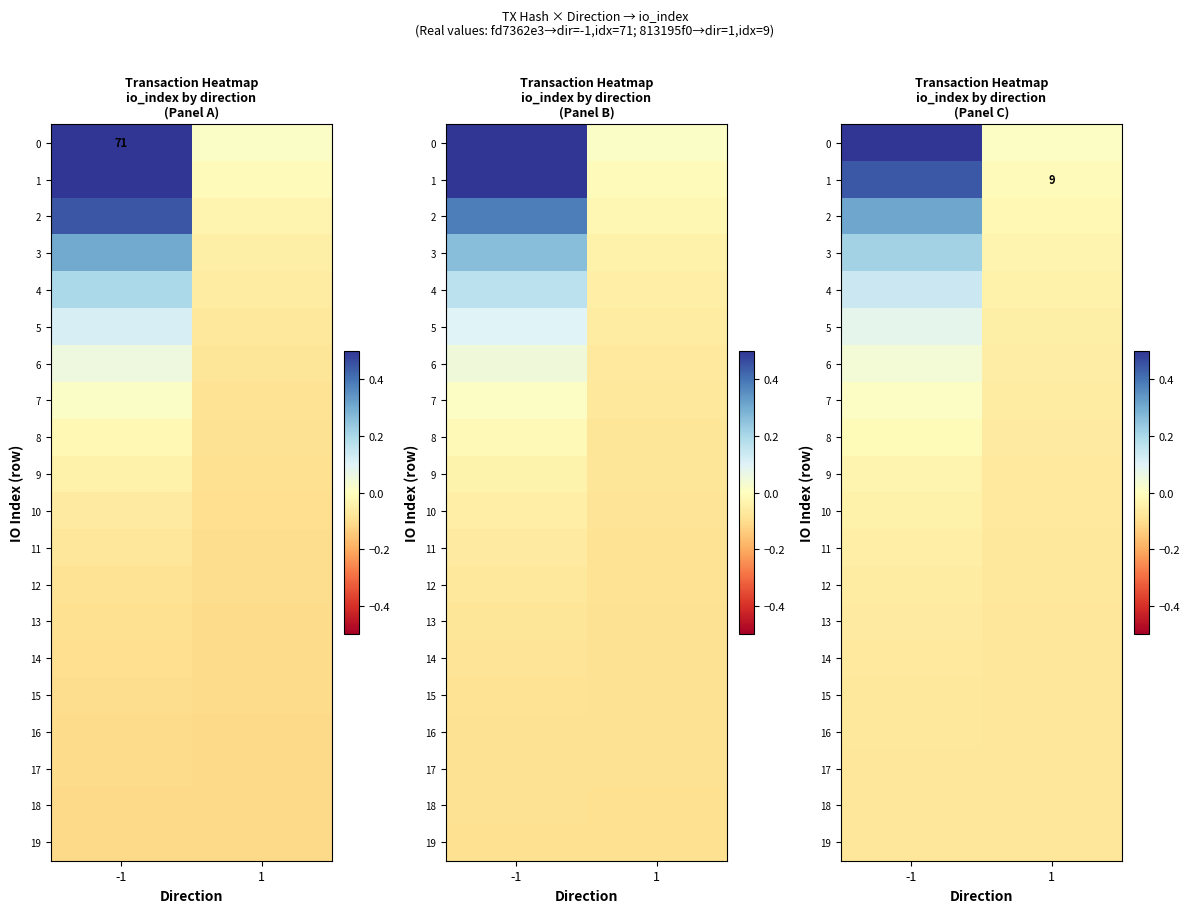

What is the difference between the 0 values at 1 and -1?

0.6